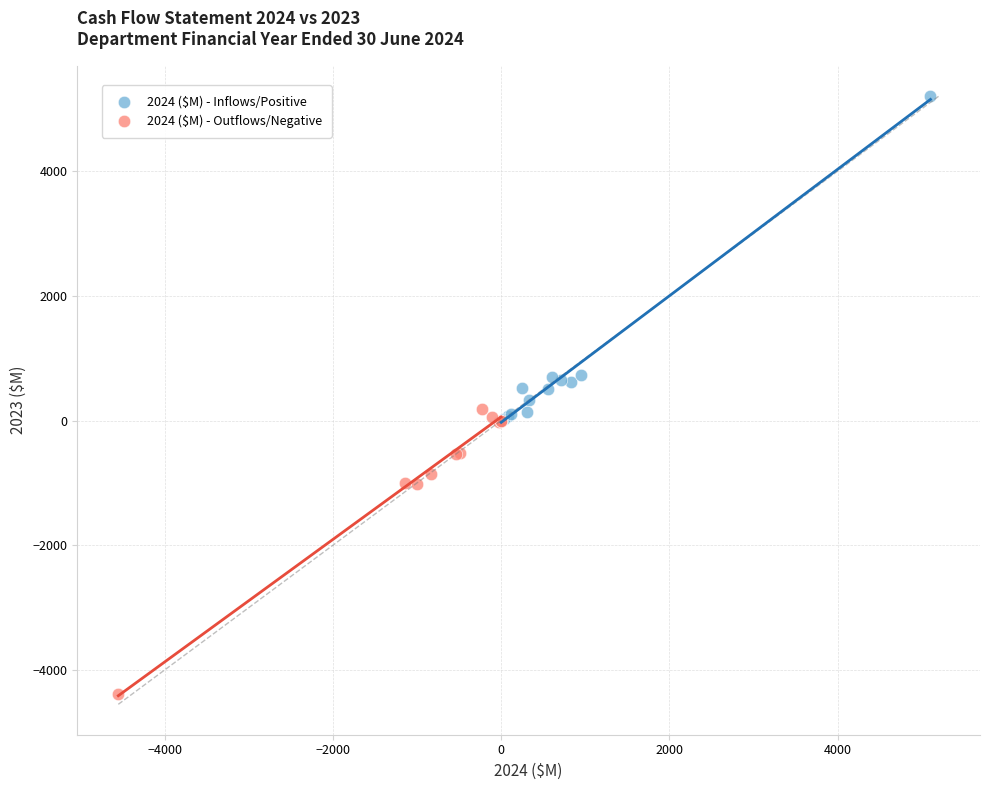

Which series reaches the minimum Y coordinate?

2024 ($M) - Outflows/Negative